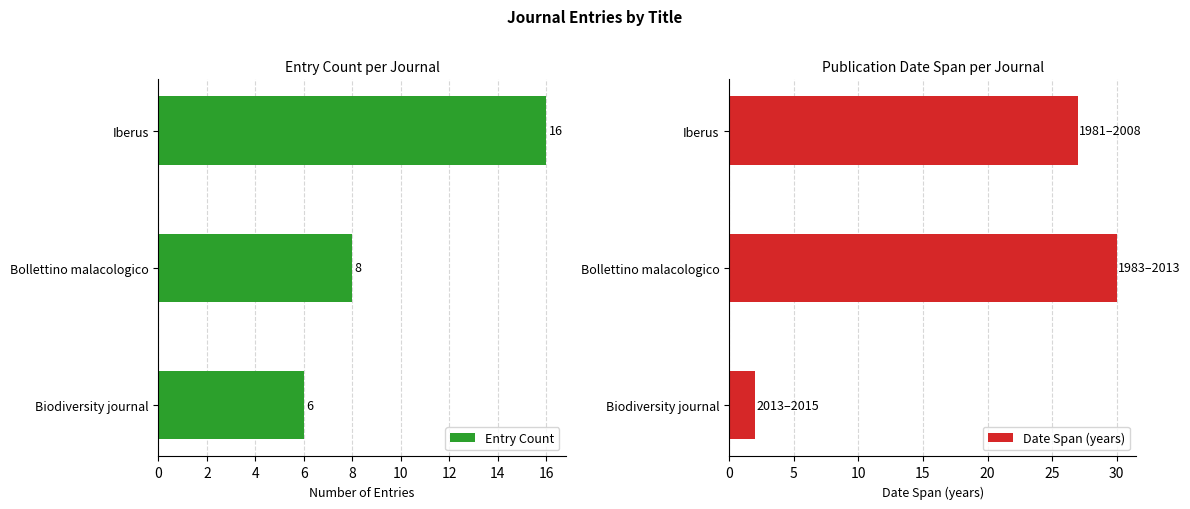

At which label is Date Span (years) closest to 16?

Iberus